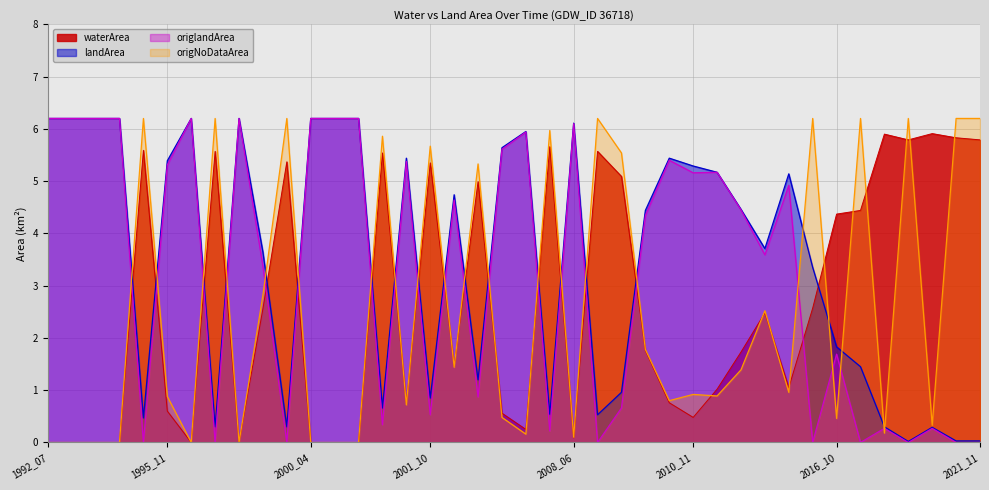

What is the average value of the landArea series?

3.5